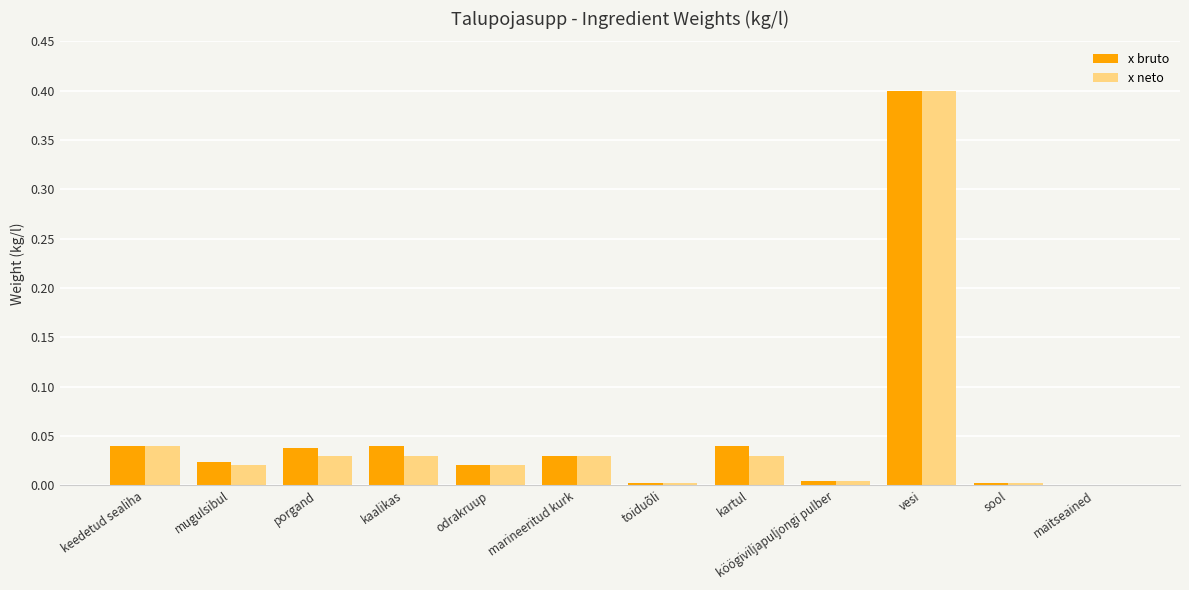

What value does the x neto series have at vesi?

0.4